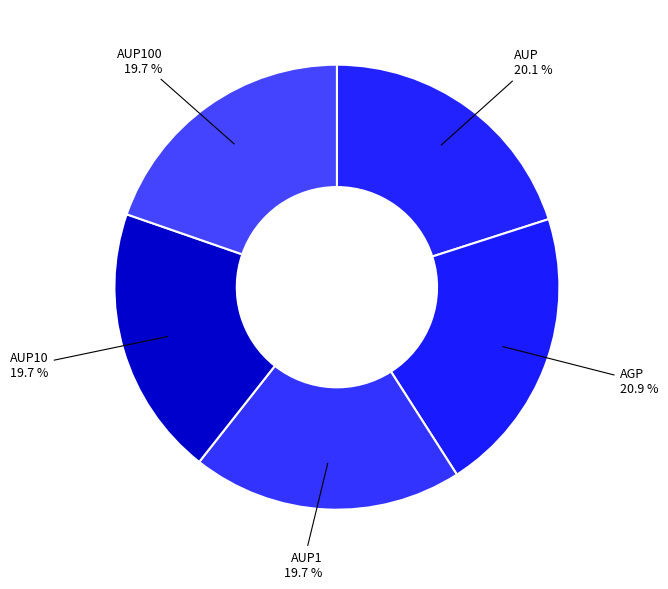

To the nearest percent, what is the combined percentage of AGP and AUP100?

41%